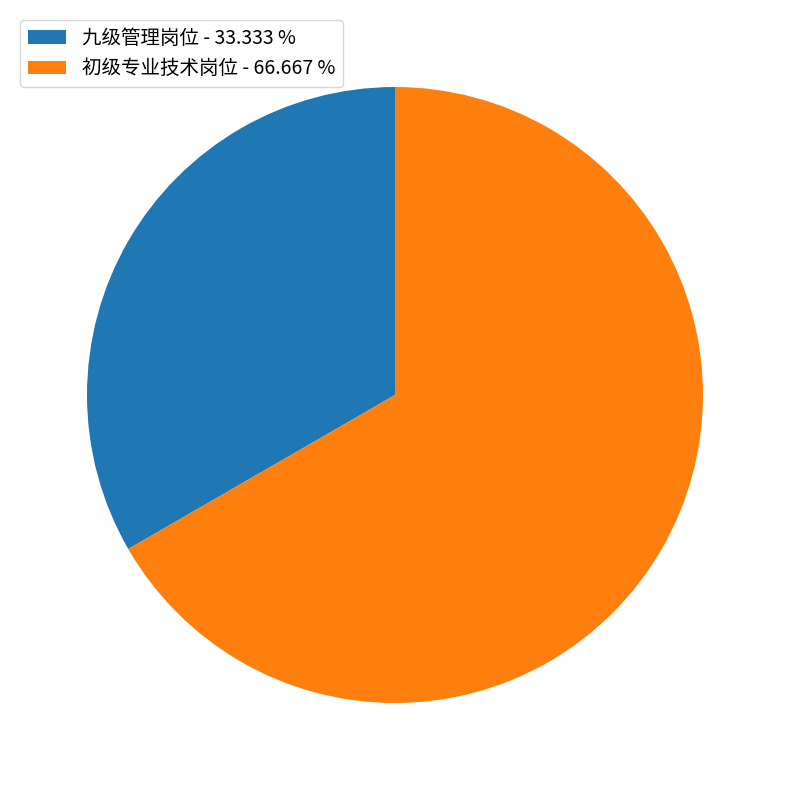

Rank the categories by value from highest to lowest.

初级专业技术岗位, 九级管理岗位